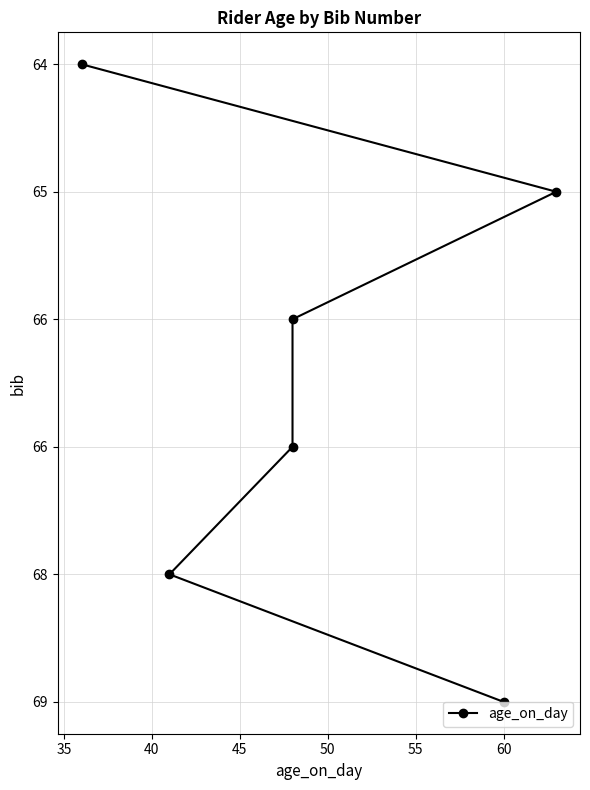

Does the chart have visible grid lines?

Yes